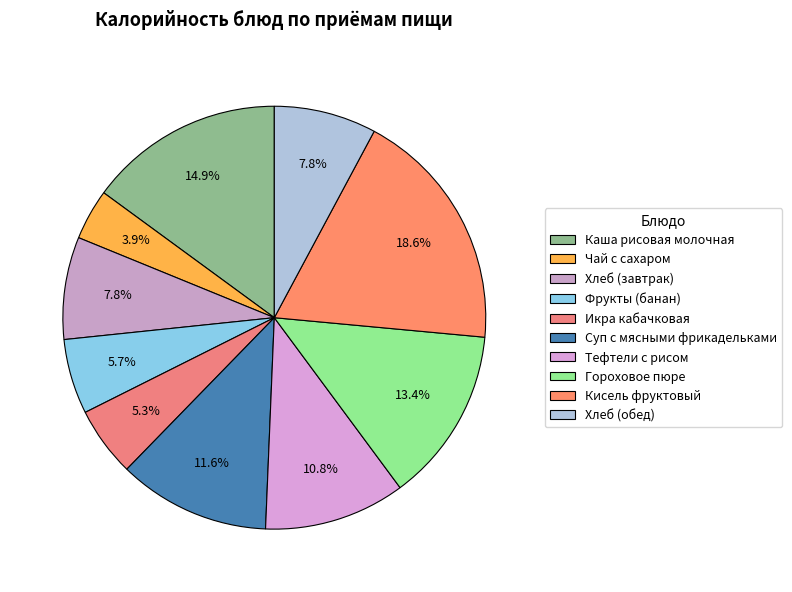

To the nearest percent, what percentage of the pie is Гороховое пюре?

13%